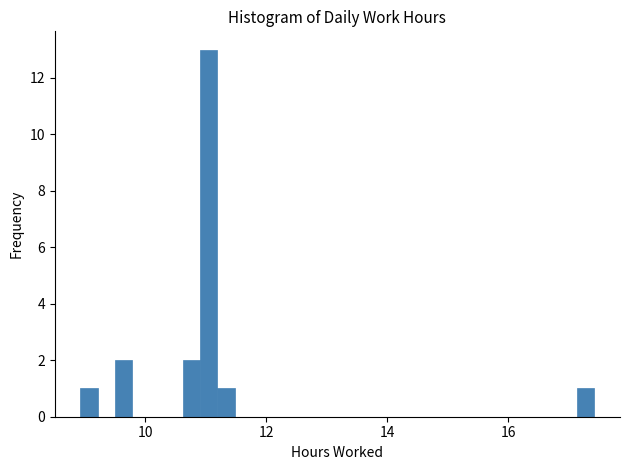

Read against the x-axis, roughly where is the centre of the tallest bar?

11.0